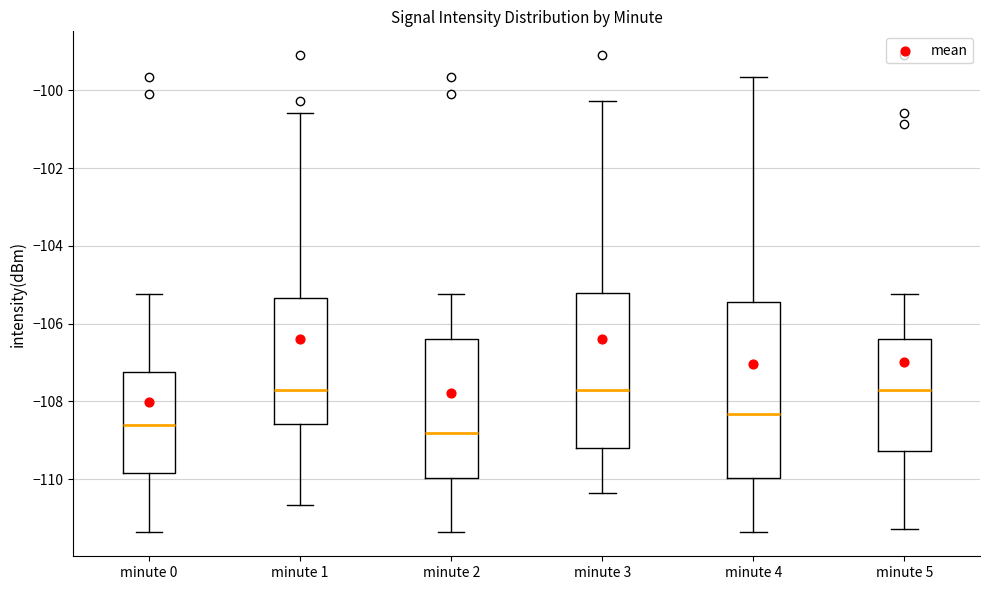

Which box is the tallest, from its lower edge to its upper edge?

minute 4